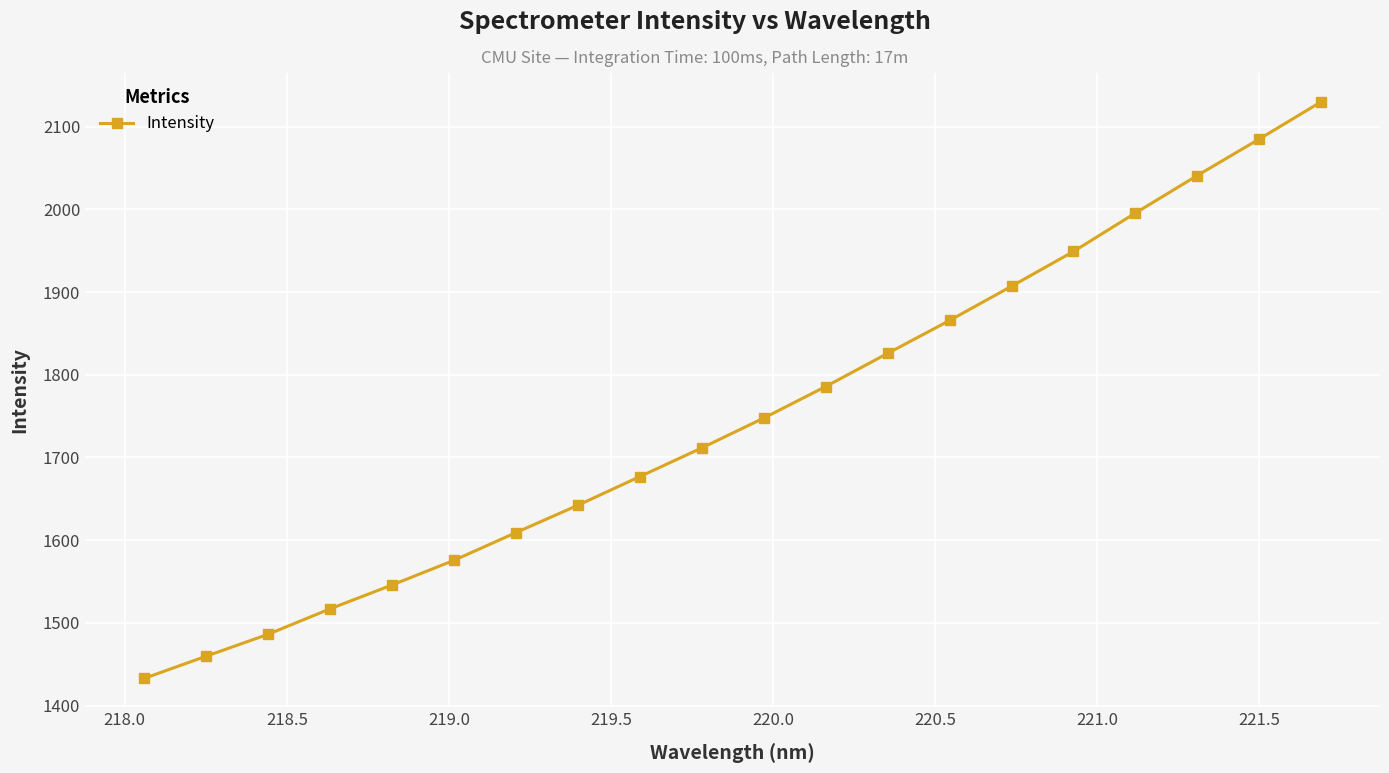

What is the smallest value displayed?

1432.9